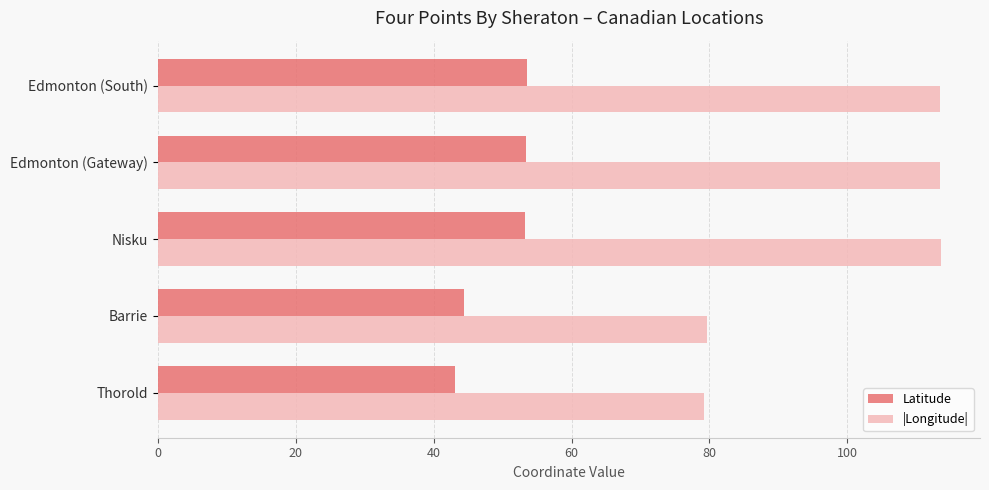

What is the highest value of the |Longitude| series?

113.5